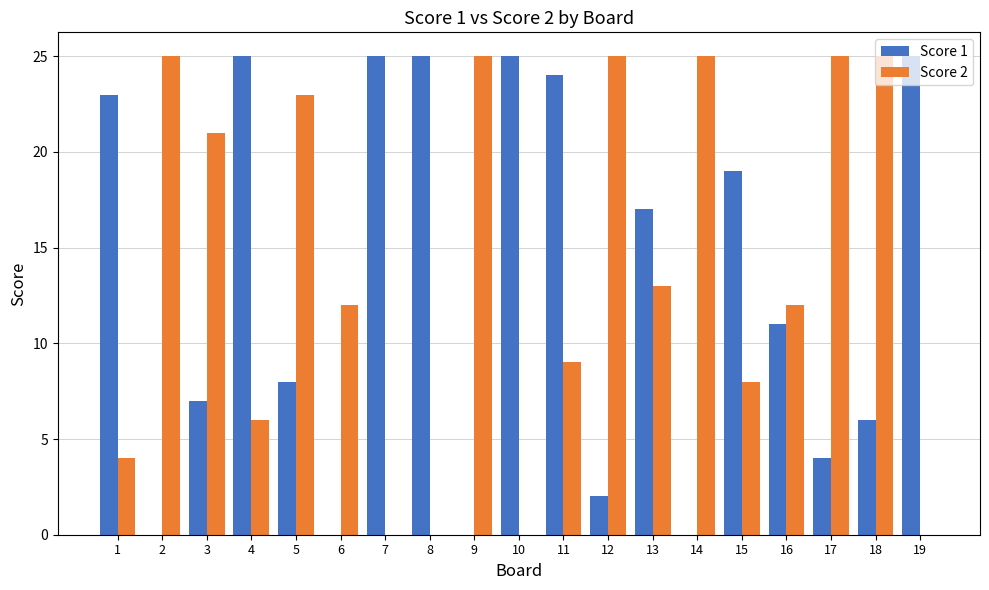

Is the value of Score 1 at 2 greater than the value of Score 2 at 6?

No